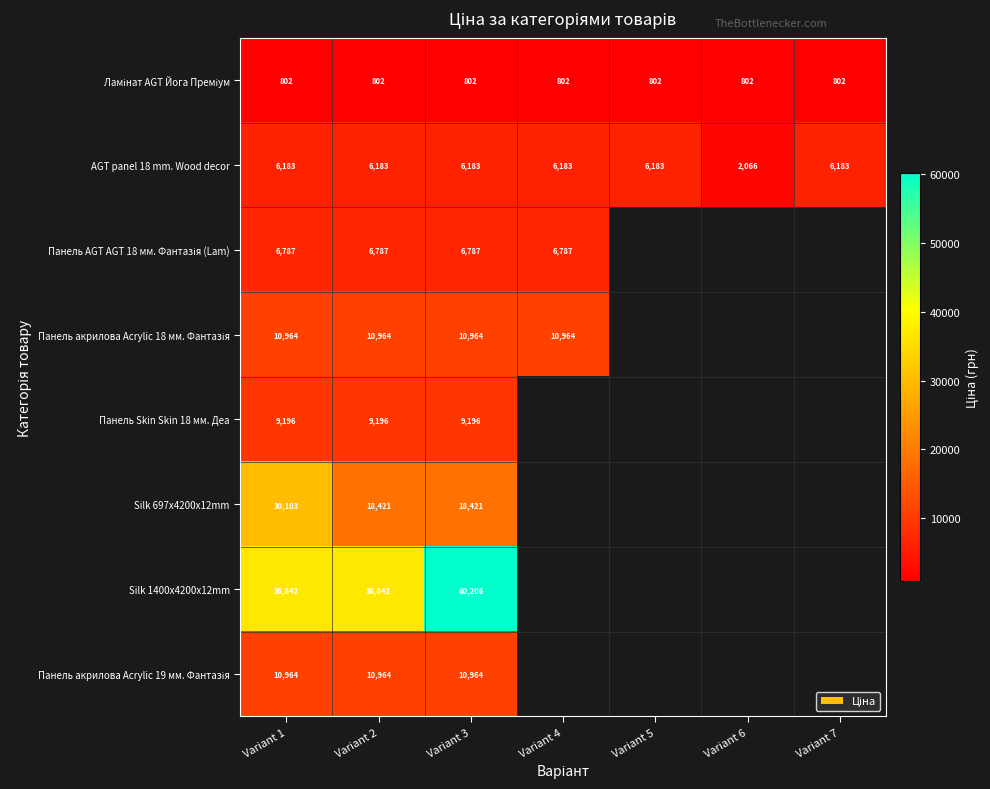

At how many categories does at least one series exceed 28502?

3